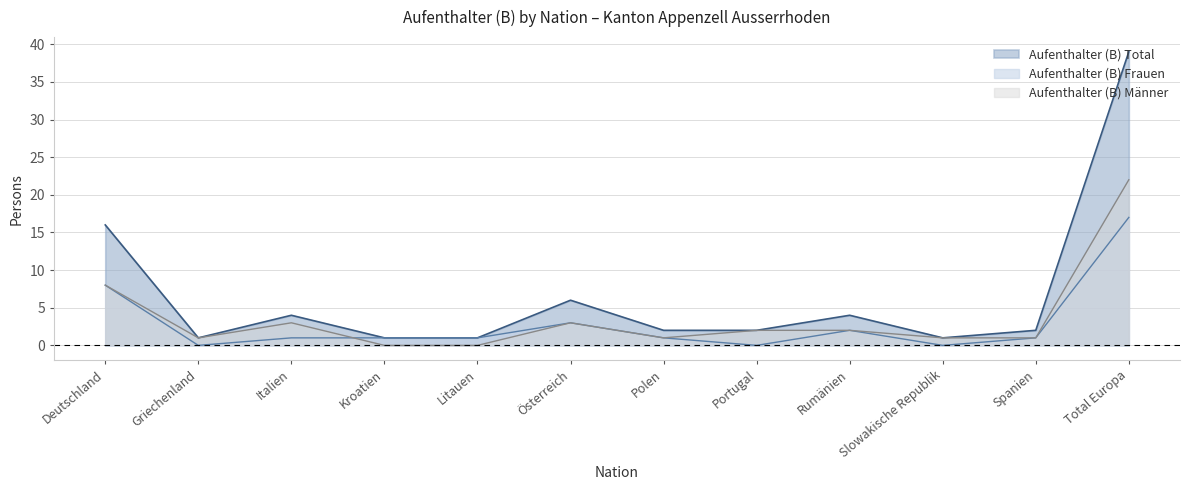

How many data points in Aufenthalter (B) Männer are less than 2?

6